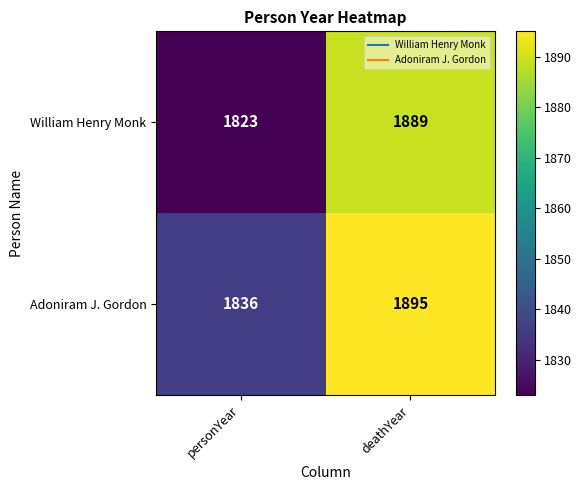

True or false: William Henry Monk has a value of 1889 at deathYear.

True